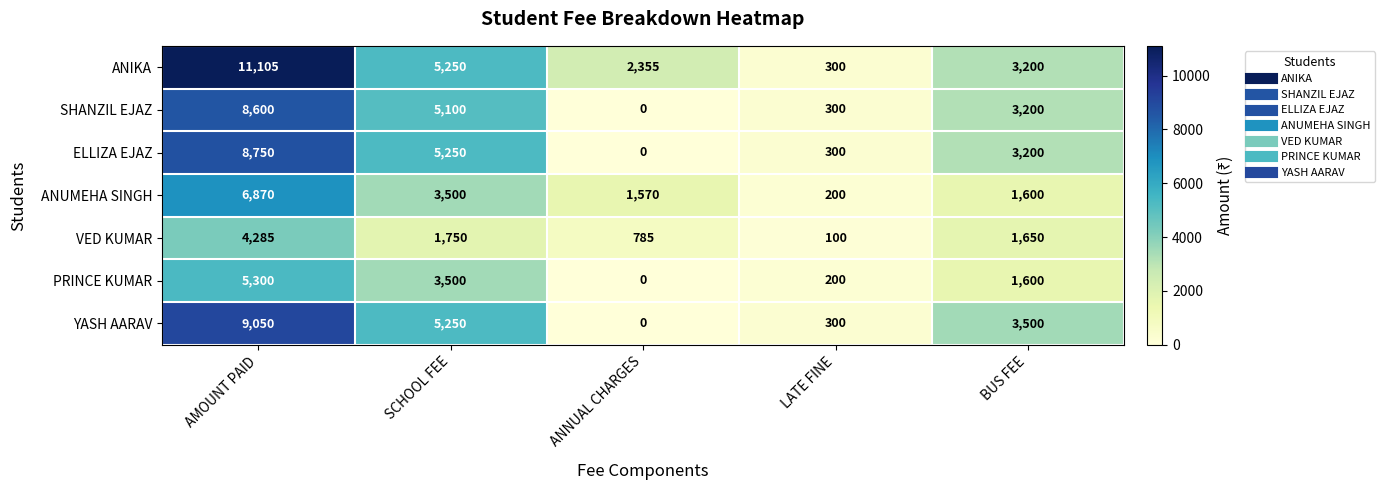

What is the sum of the VED KUMAR values at SCHOOL FEE and BUS FEE?

3400